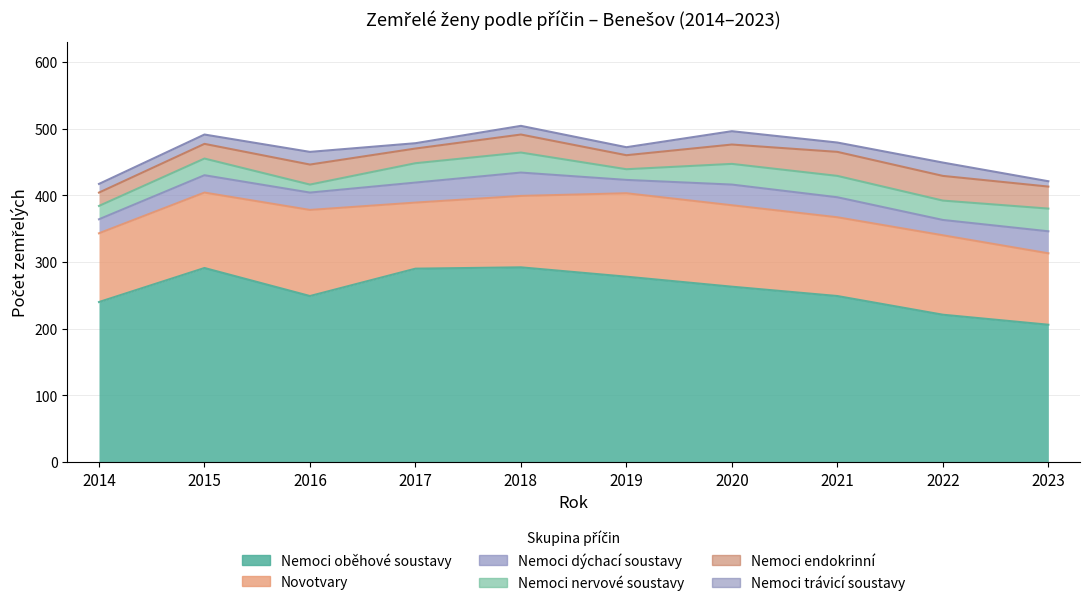

How many categories are shown in the chart?

10